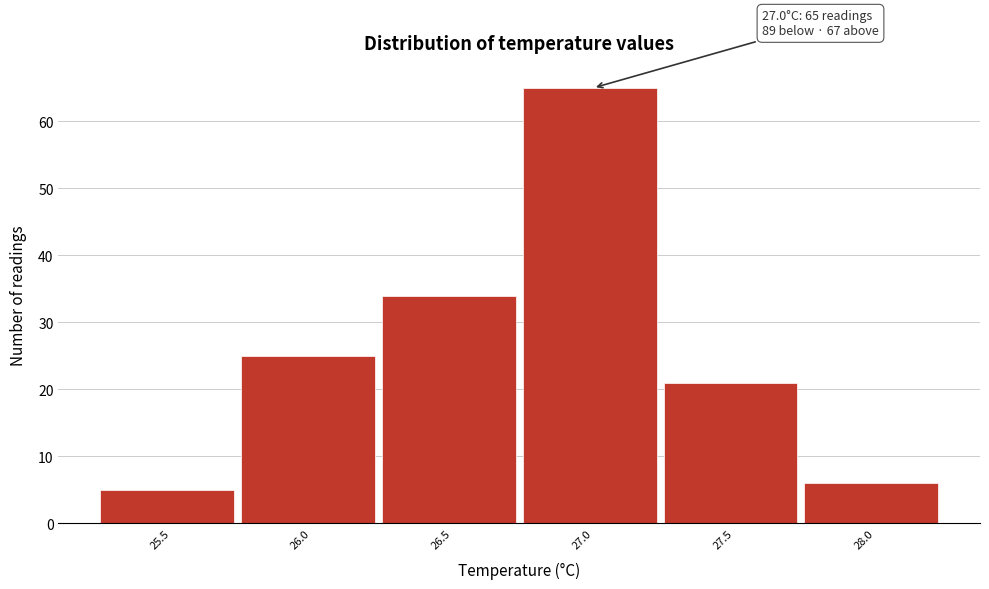

Which range on the x-axis has the tallest bar?

26.75 to 27.25